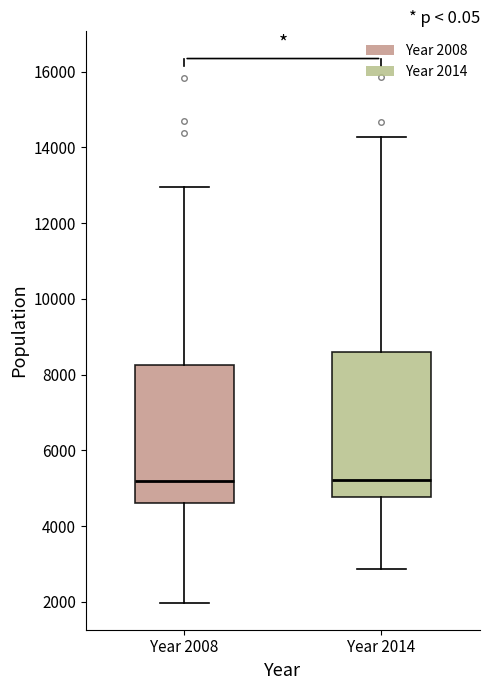

Reading left to right, read every box against the y-axis: the position of its median line, the range the box covers, and the ends of its whiskers. The values are not printed on the chart, so give them approximately, as read against the axis.

Year 2008: median 5200, box 4600 to 8200, whiskers 2000 to 13000
Year 2014: median 5200, box 4800 to 8600, whiskers 2800 to 14200